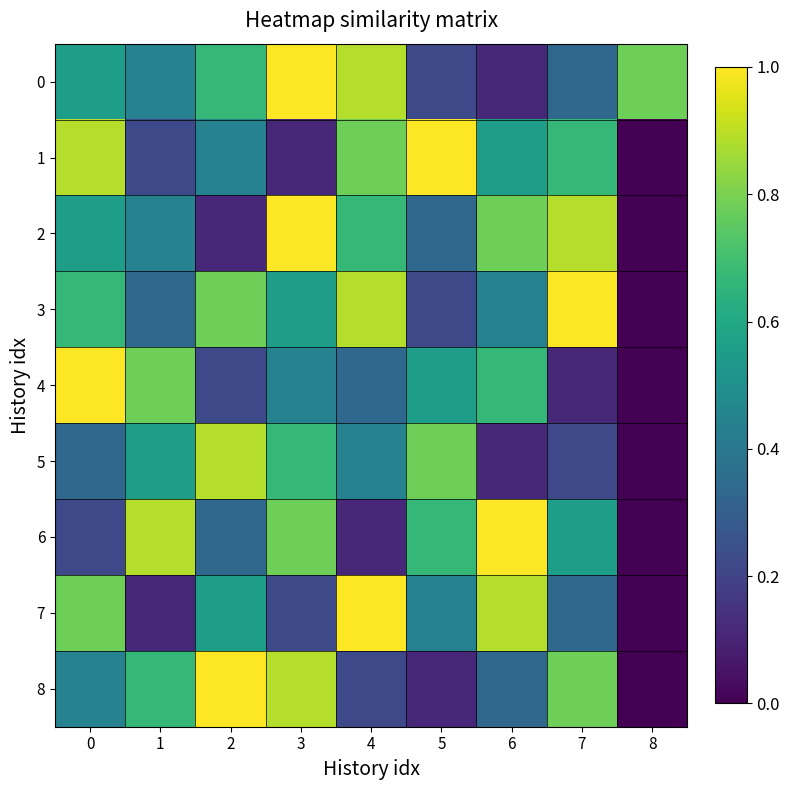

Which has a higher value, 8 or 2?

8